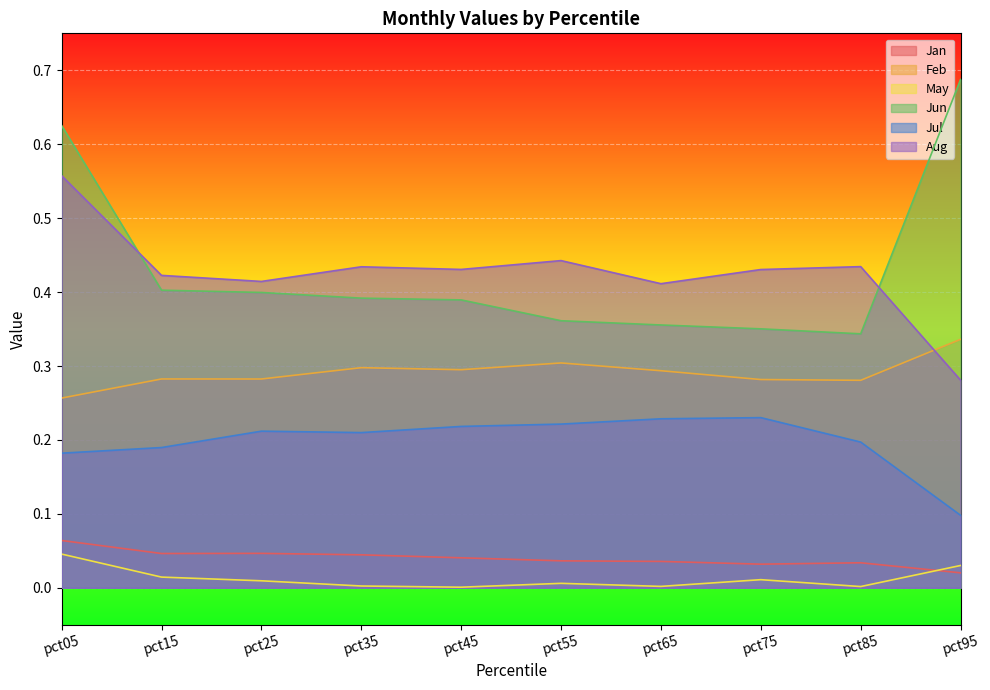

True or false: Jun has a value of 0.4 at pct45.

True